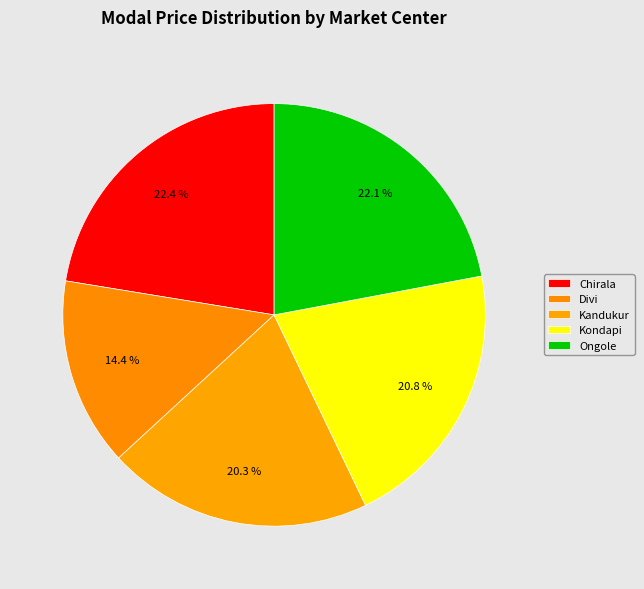

Which category has the smallest portion of the pie?

Divi